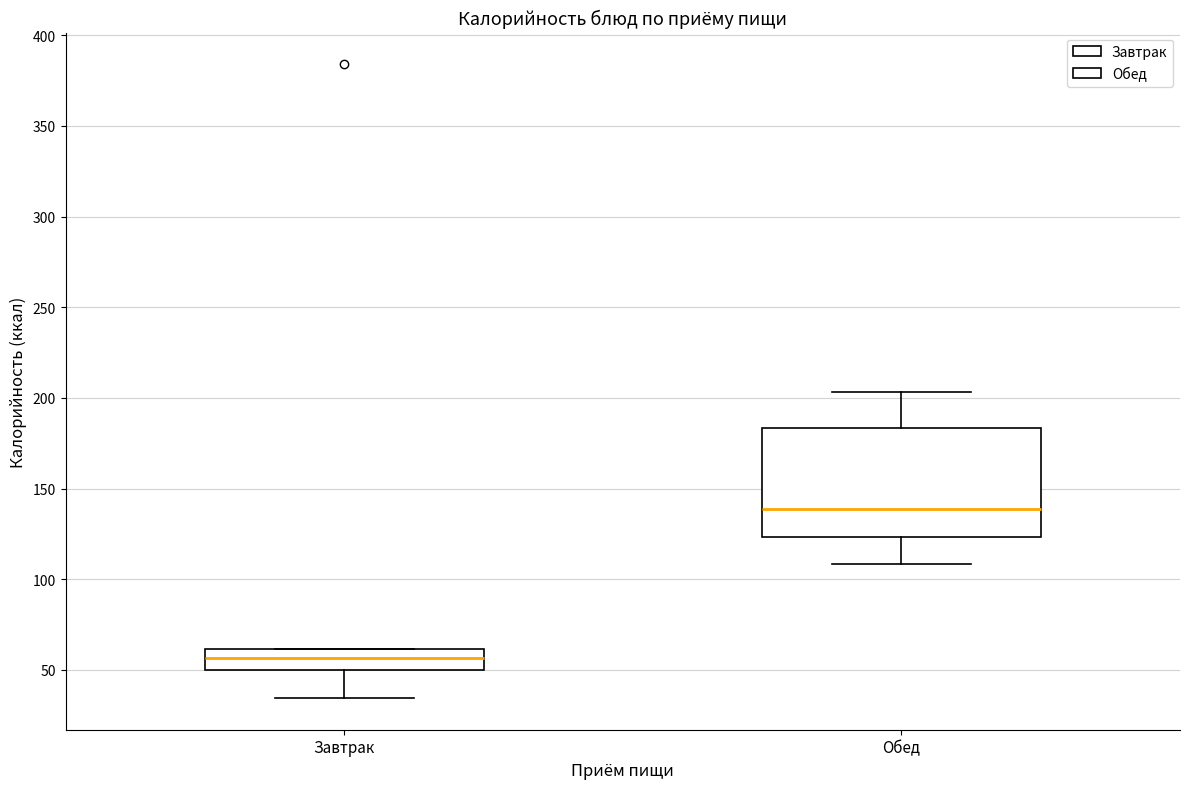

Which box's median line is the highest?

Обед